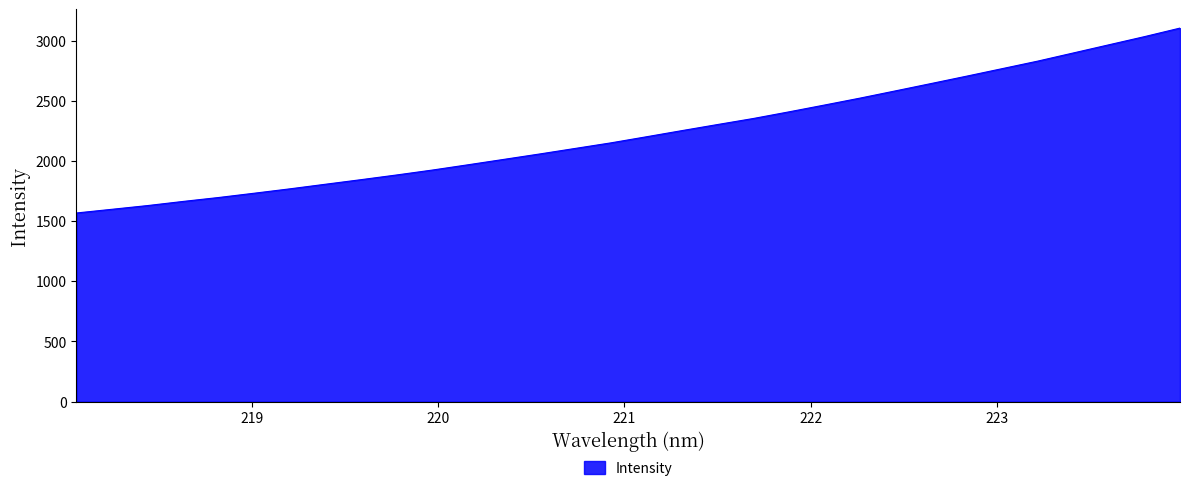

What is the maximum value shown in the chart?

3103.9